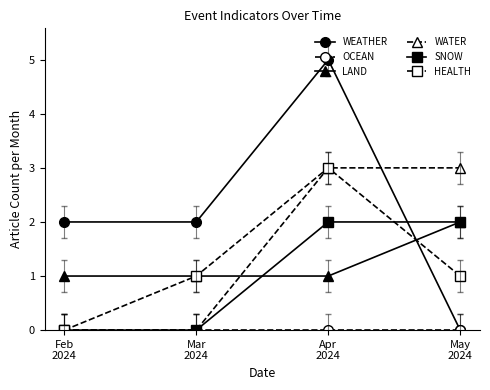

After their last crossing, which series has the higher values: WEATHER or SNOW?

SNOW